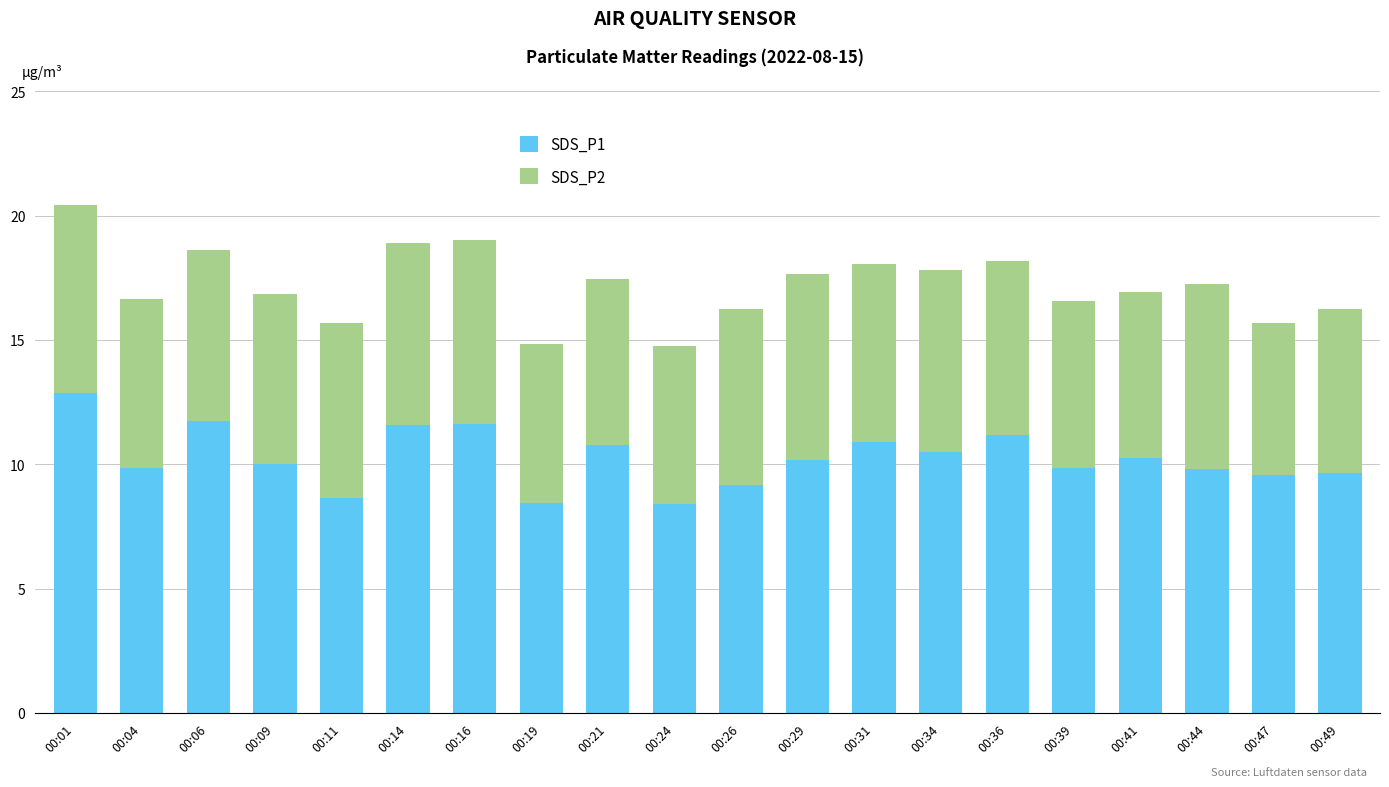

Is it true that SDS_P1 equals 8.6 at 00:11?

True